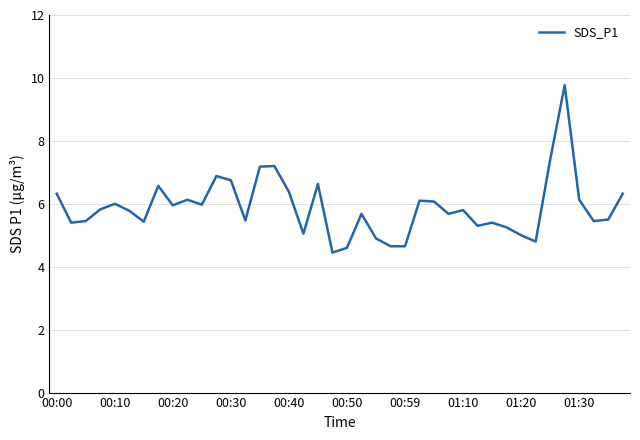

What is the smallest value displayed?

4.5